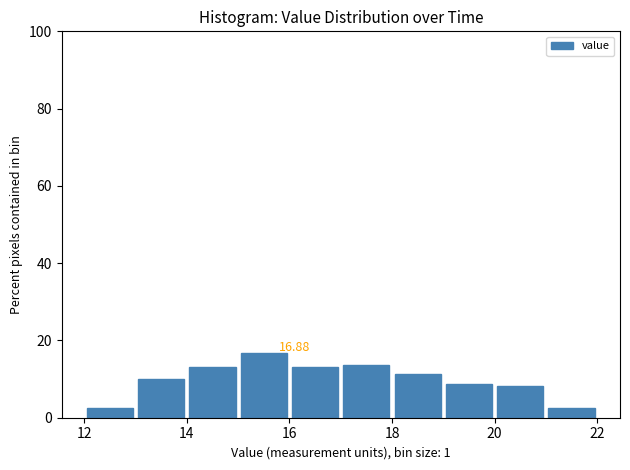

Over which range of the x-axis is the bar tallest?

15 to 16